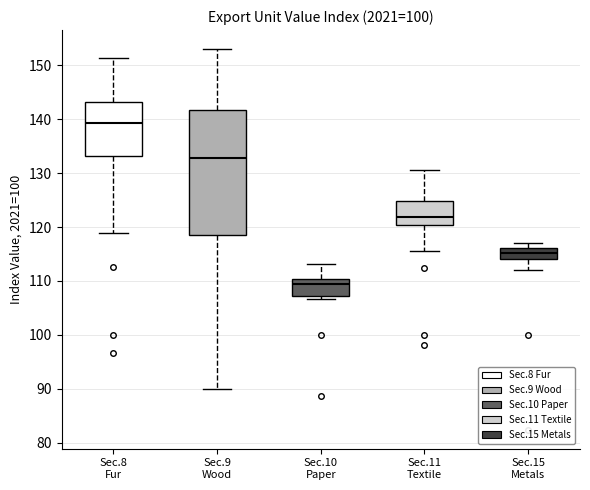

Which box has the lowest median line?

Sec.10 Paper